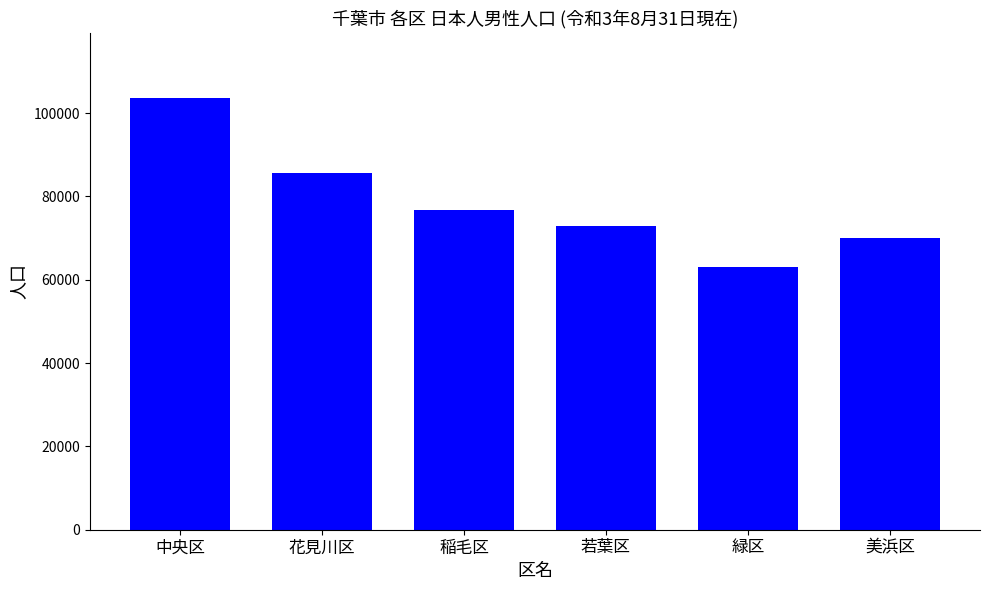

What is the average value?

78732